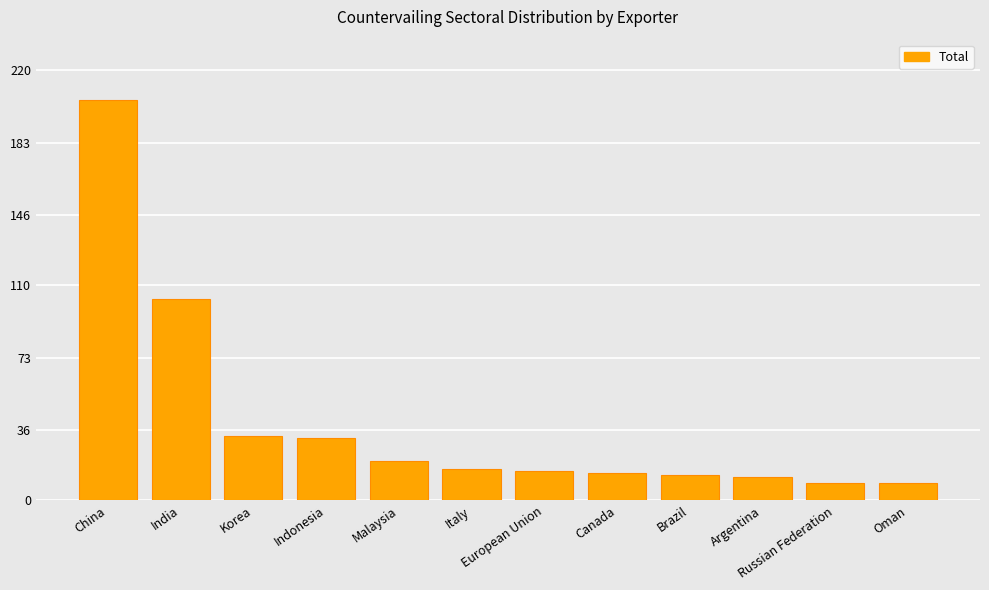

Which category has the highest value across all series?

China